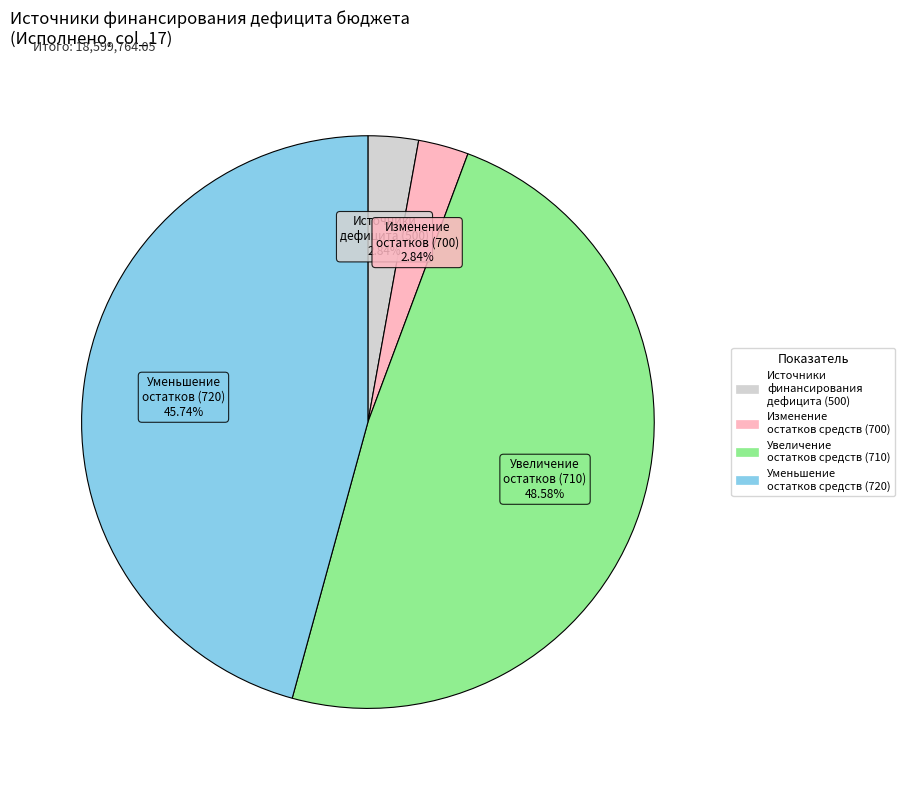

How many segments does this pie chart have?

4